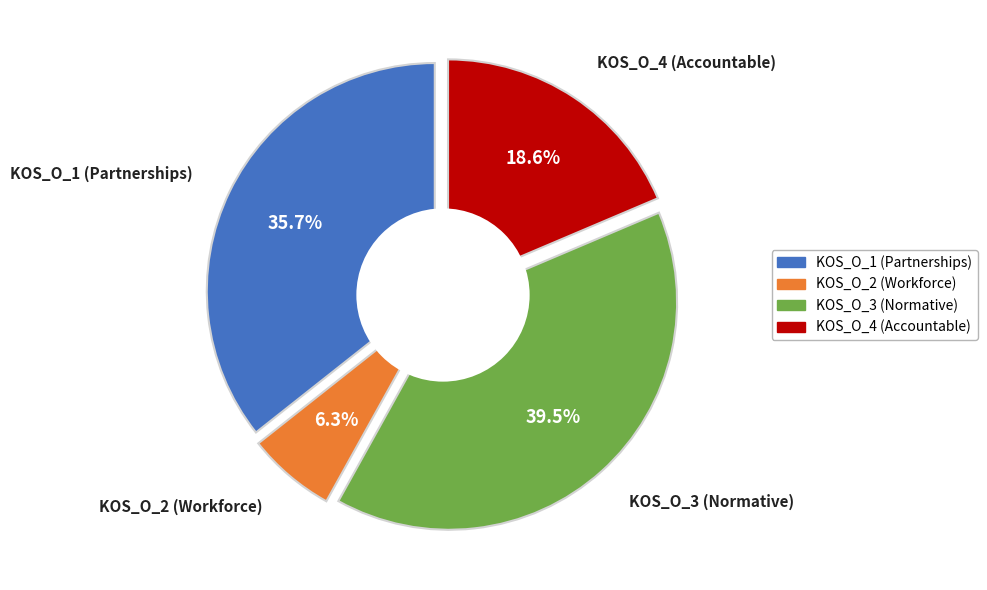

What percentage is NOT represented by KOS_O_1 (Partnerships)?

64.3%